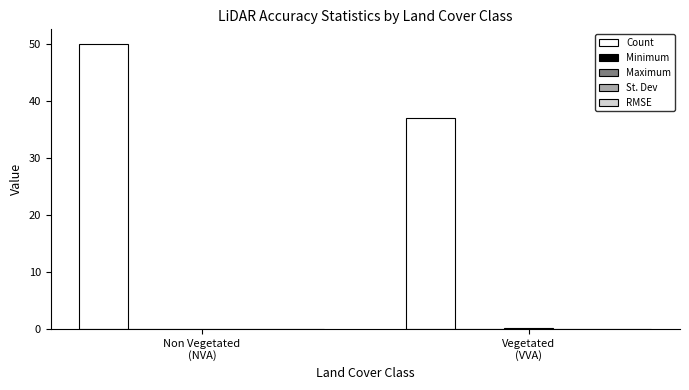

What is the difference between the Count values at Non Vegetated
(NVA) and Vegetated
(VVA)?

13.0